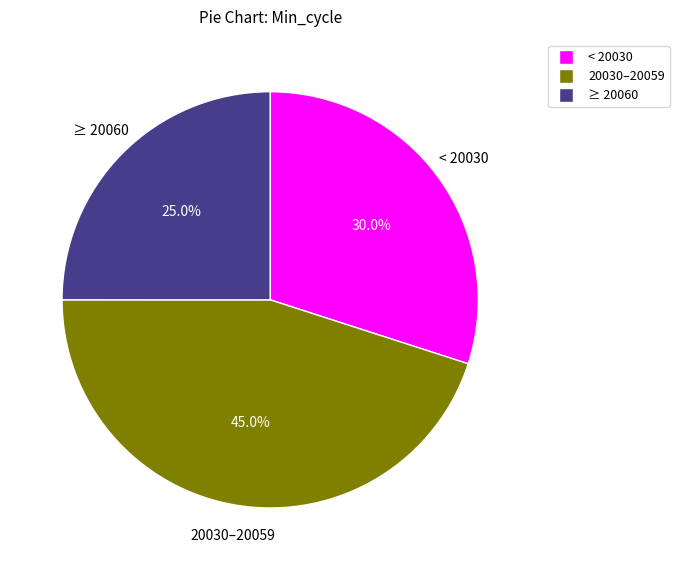

Is there a majority slice in this chart?

No